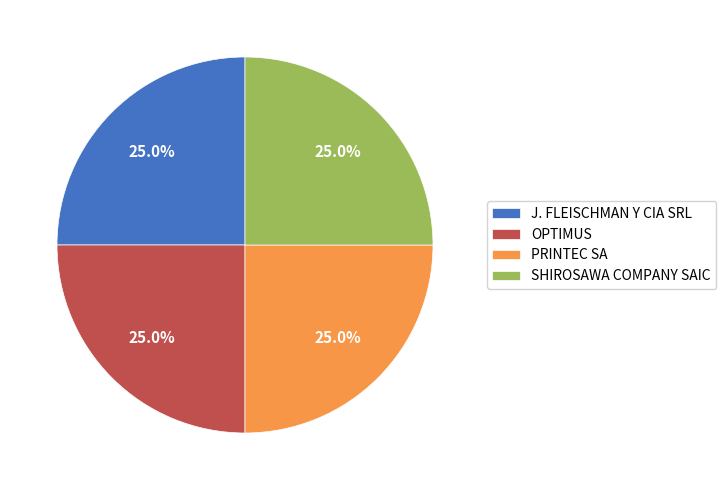

Approximately how many times larger is the value at PRINTEC SA compared to J. FLEISCHMAN Y CIA SRL?

1.0